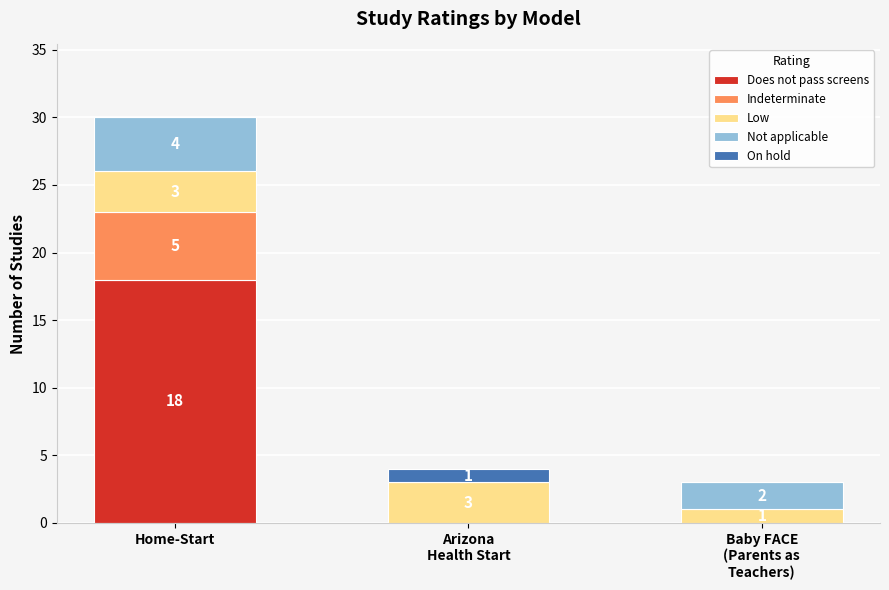

Read the Does not pass screens value at Home-Start, to the nearest 5.

20